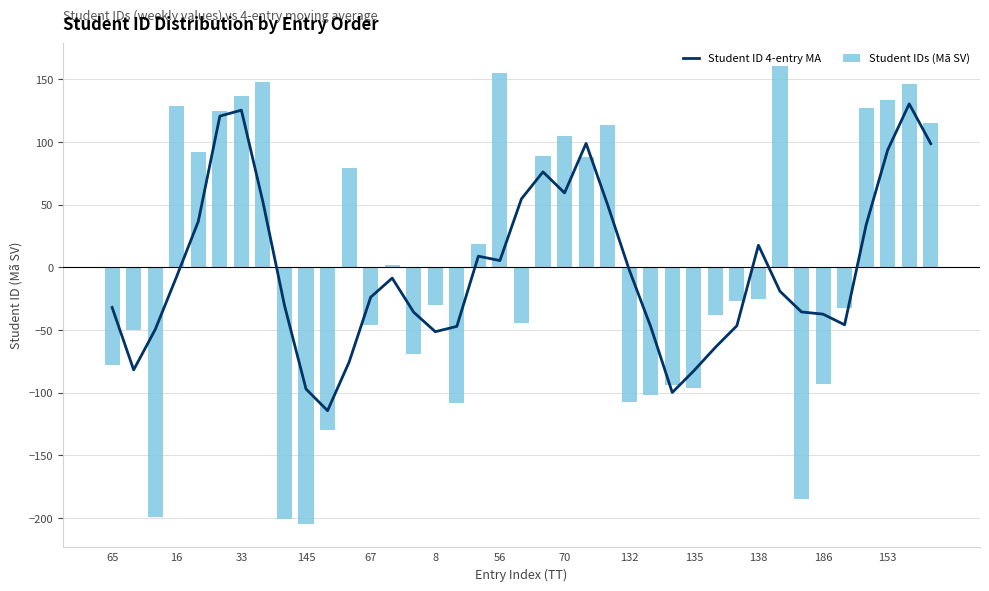

What is the label of the 35th bar from the left?

34